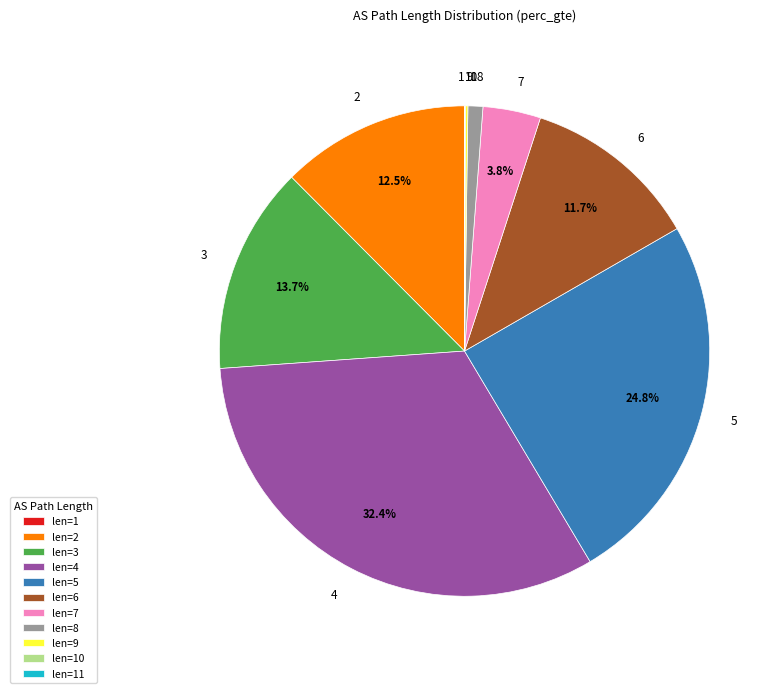

Is there any slice that represents more than half of the pie?

No